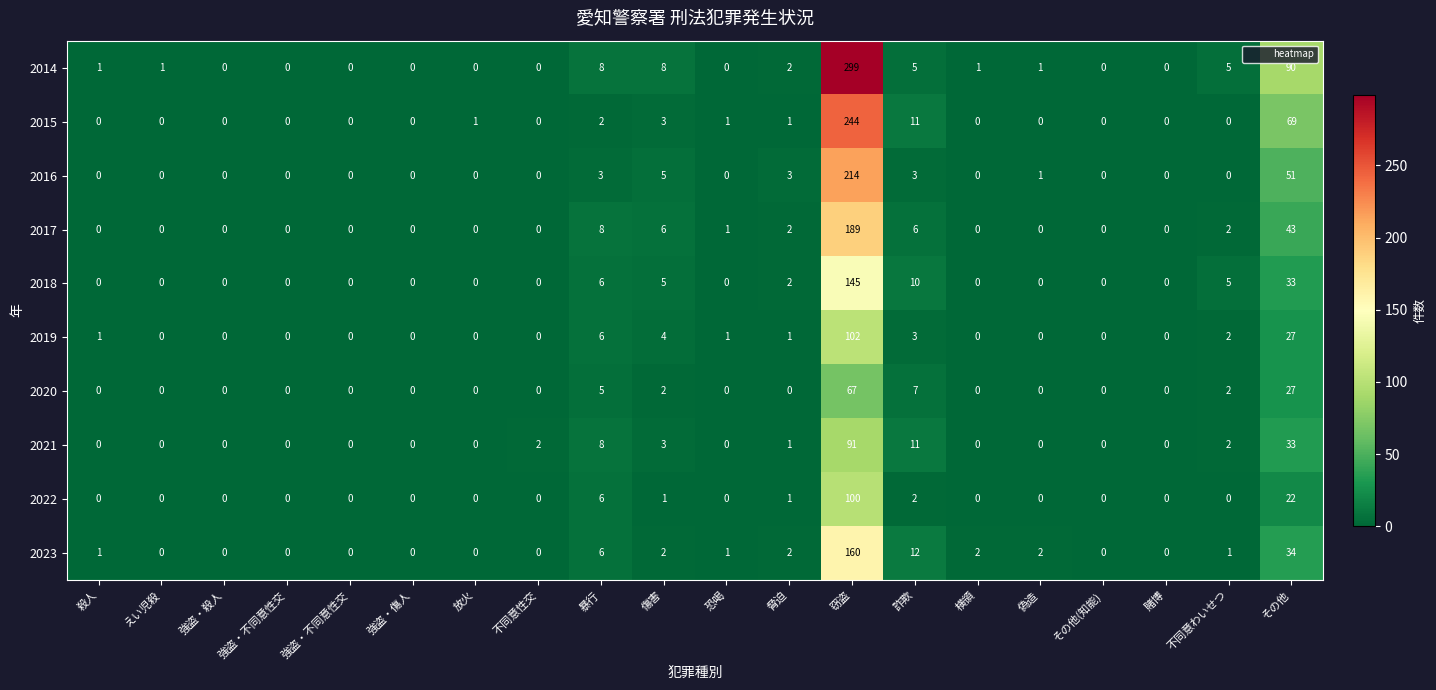

How many values in 2017 are above zero?

8